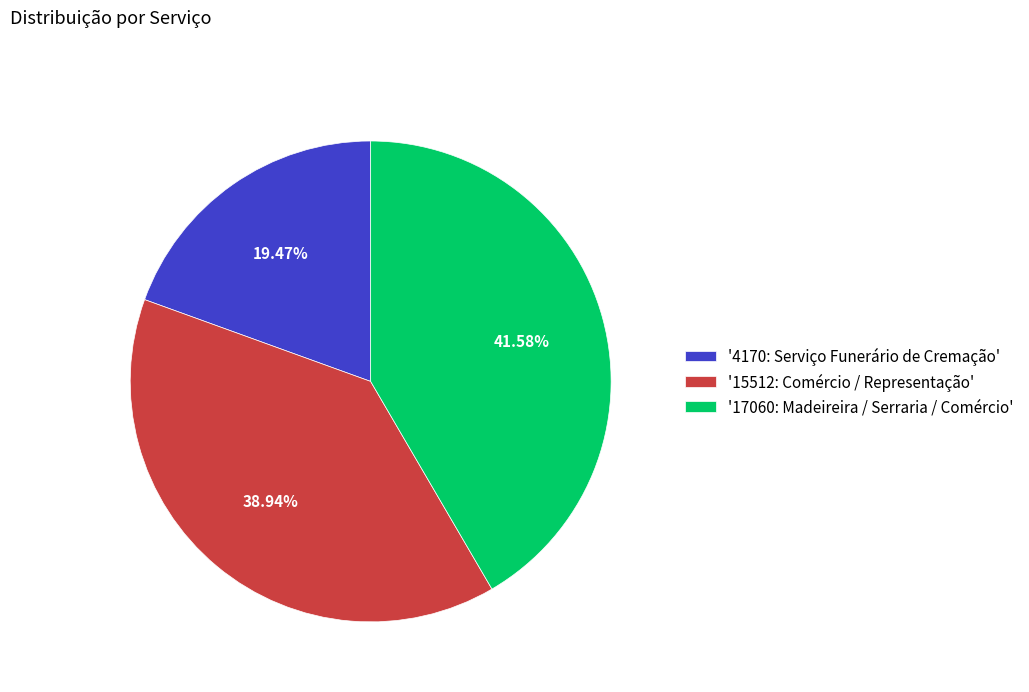

Do '15512: Comércio / Representação' and '17060: Madeireira / Serraria / Comércio' together represent more than half of the pie?

Yes